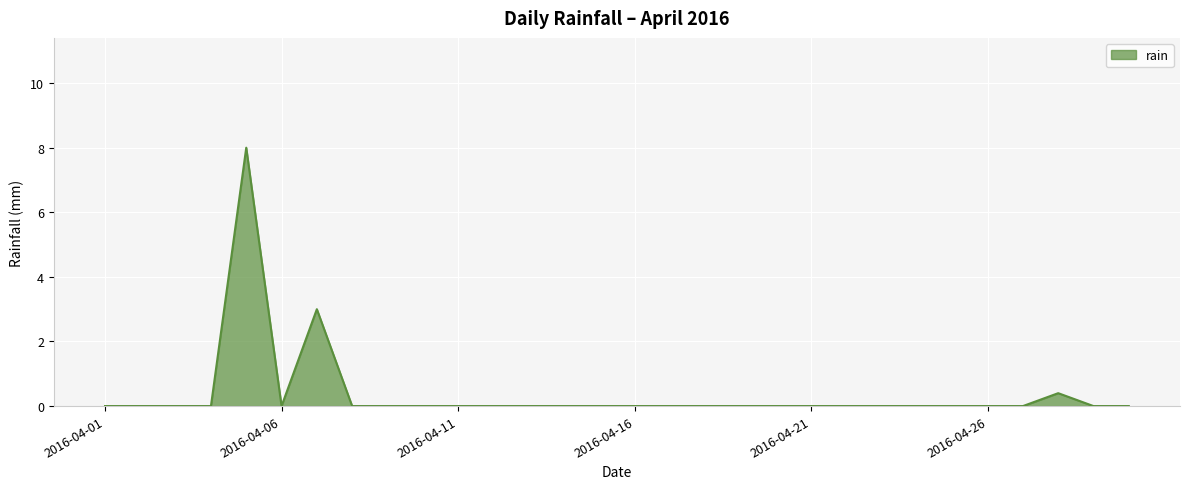

What is the maximum value shown in the chart?

8.0